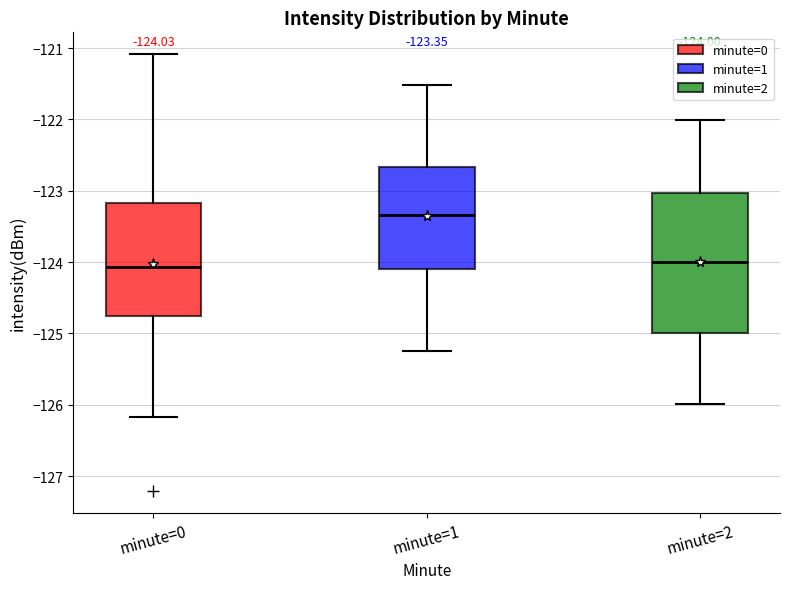

Which box's median line is the highest?

minute=1